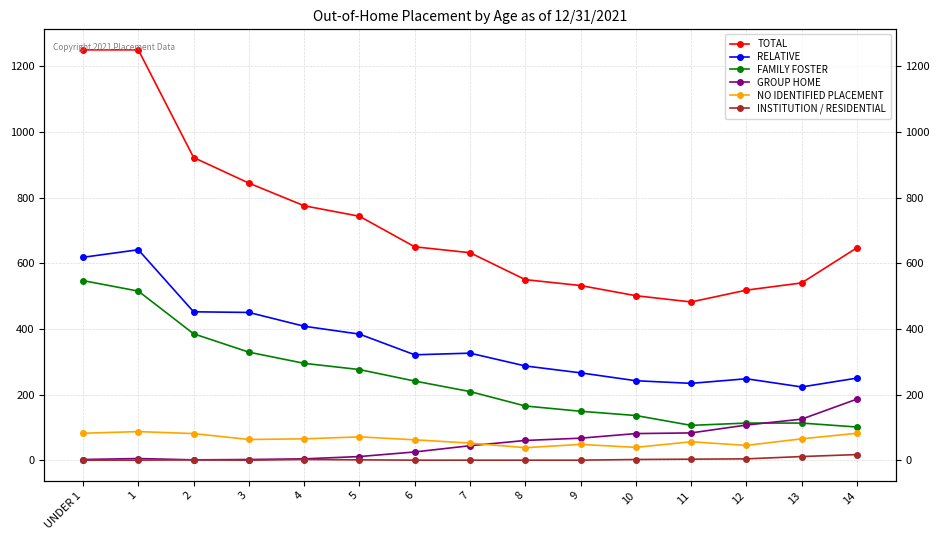

Where is the first local minimum for GROUP HOME?

2